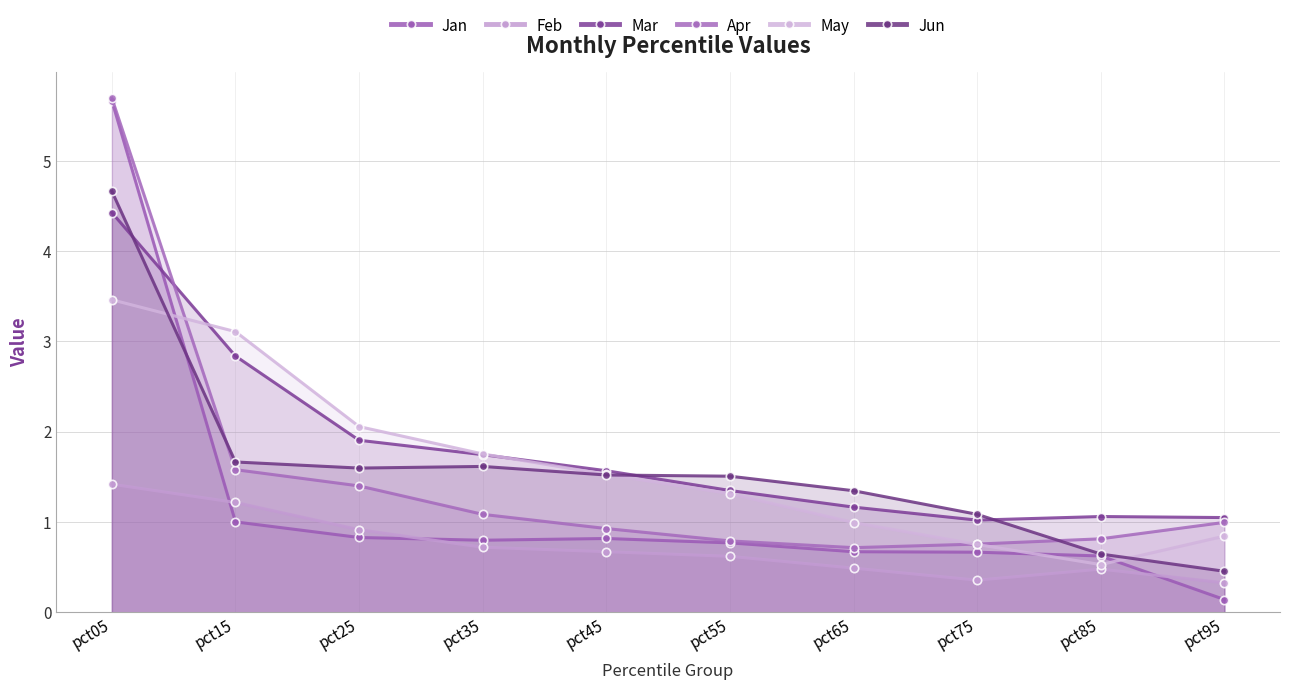

Between pct35 and pct15, which is larger?

pct15